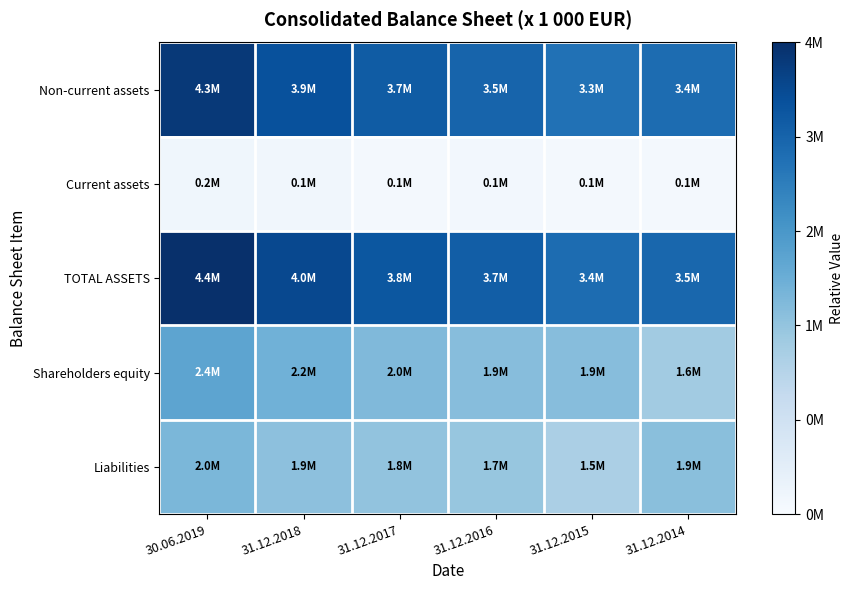

Between 31.12.2014 and 31.12.2018, which is larger?

31.12.2018